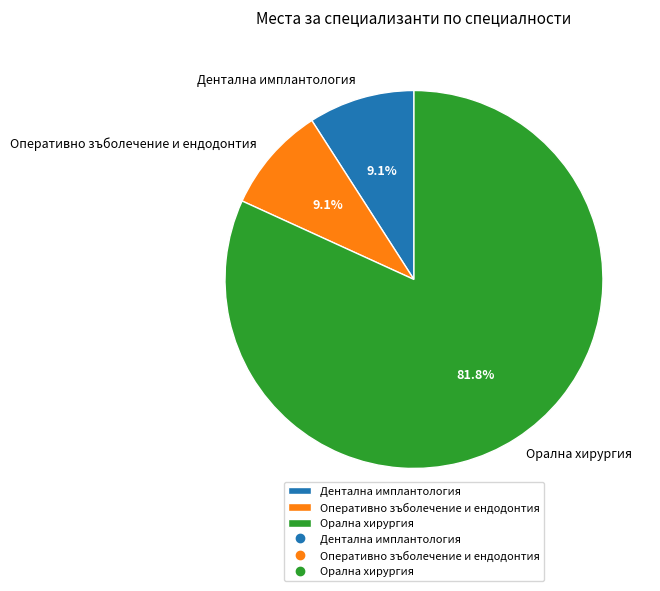

Which slice represents more than half of the pie?

Орална хирургия